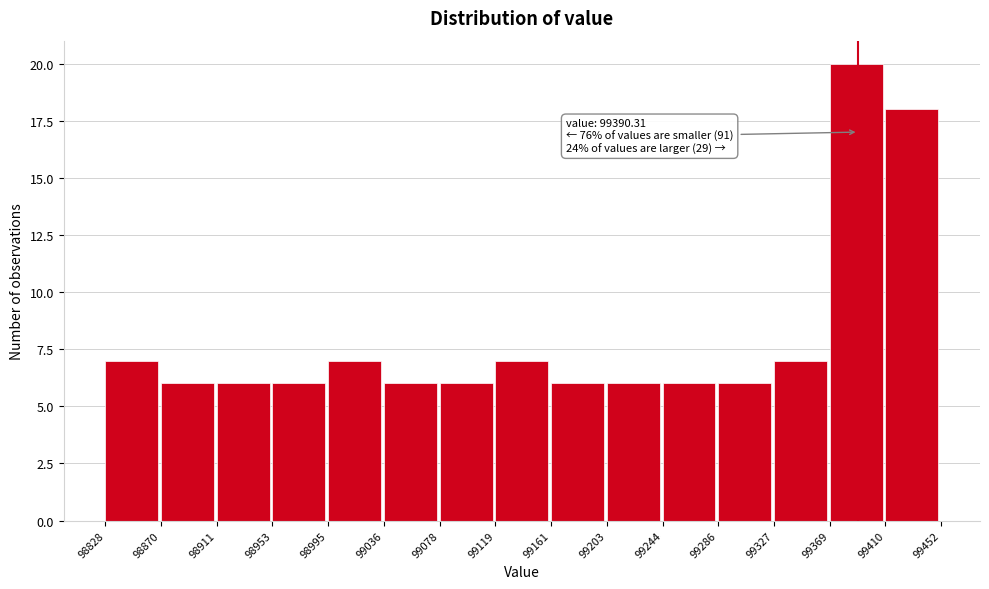

Which range on the x-axis has the tallest bar?

99369 to 99410